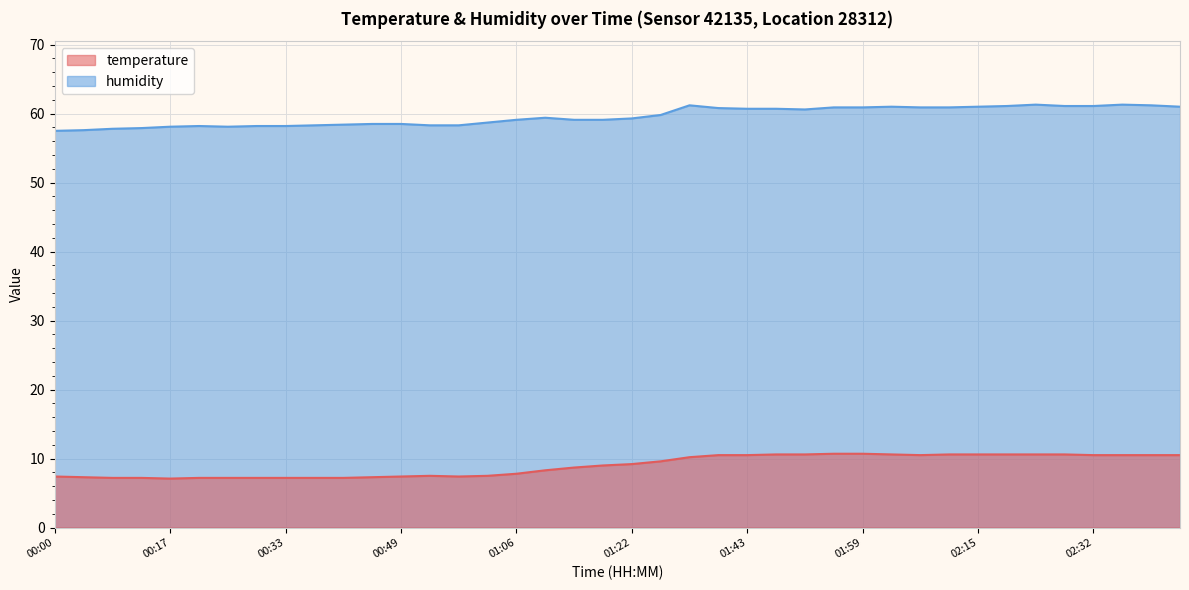

The value of humidity at 00:53 is 28.5. True or false?

False